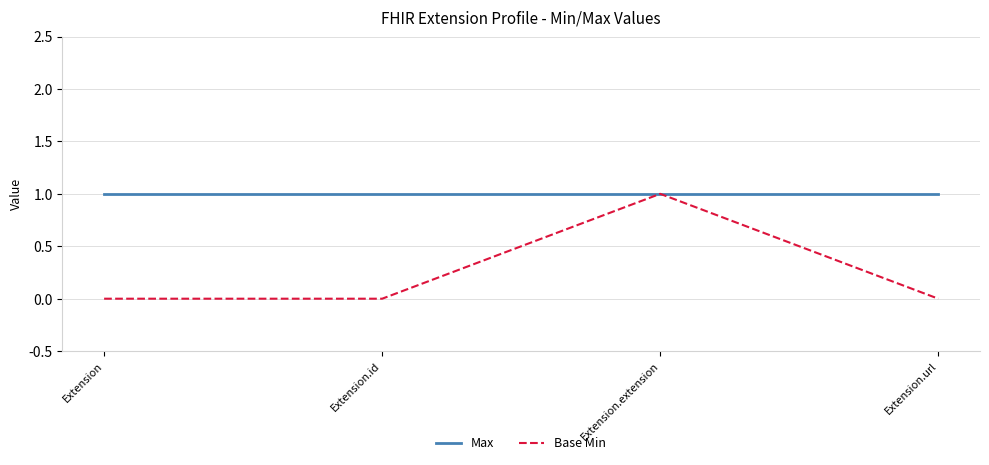

Is the value of Base Min at Extension.id greater than the value of Max at Extension?

No